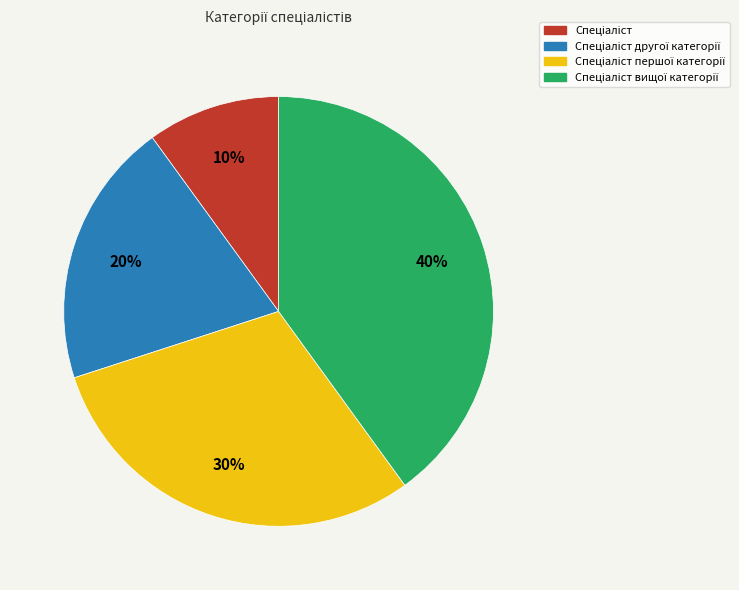

How many slices are in this pie chart?

4